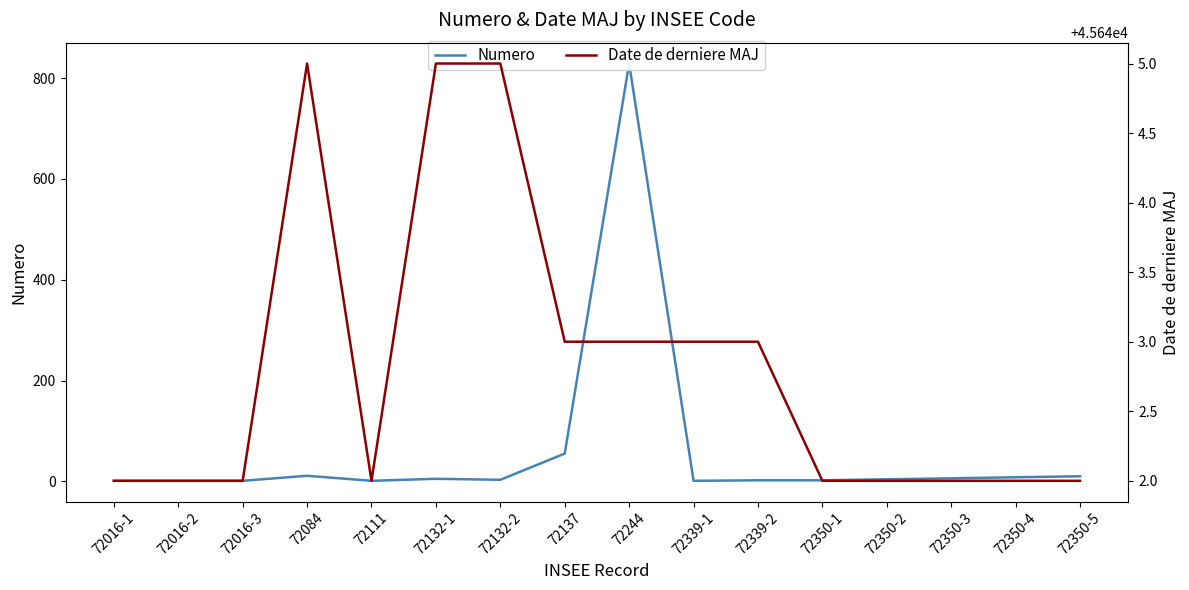

What is the approximate value of Date de derniere MAJ at 72350-5?

45642